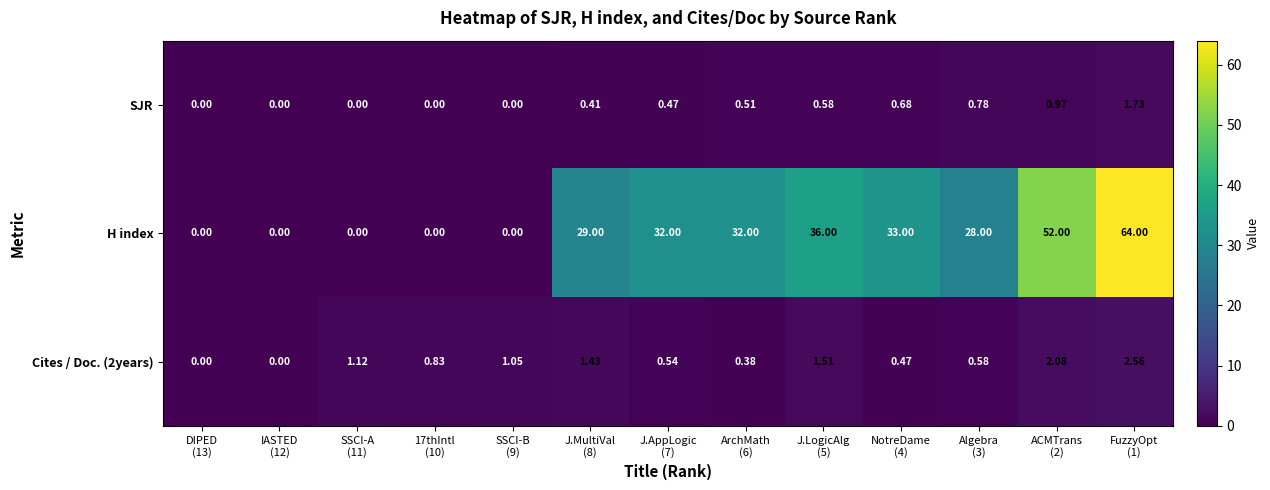

At which category does the chart reach its peak across all series?

FuzzyOpt
(1)